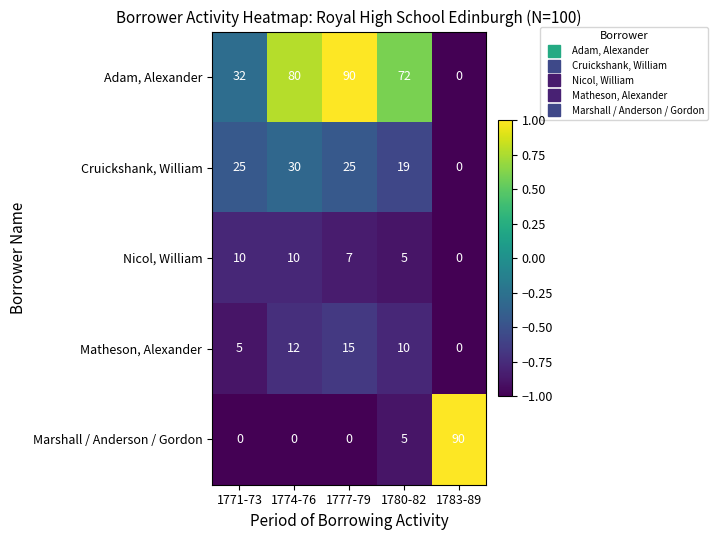

At how many categories does at least one series exceed 0?

5